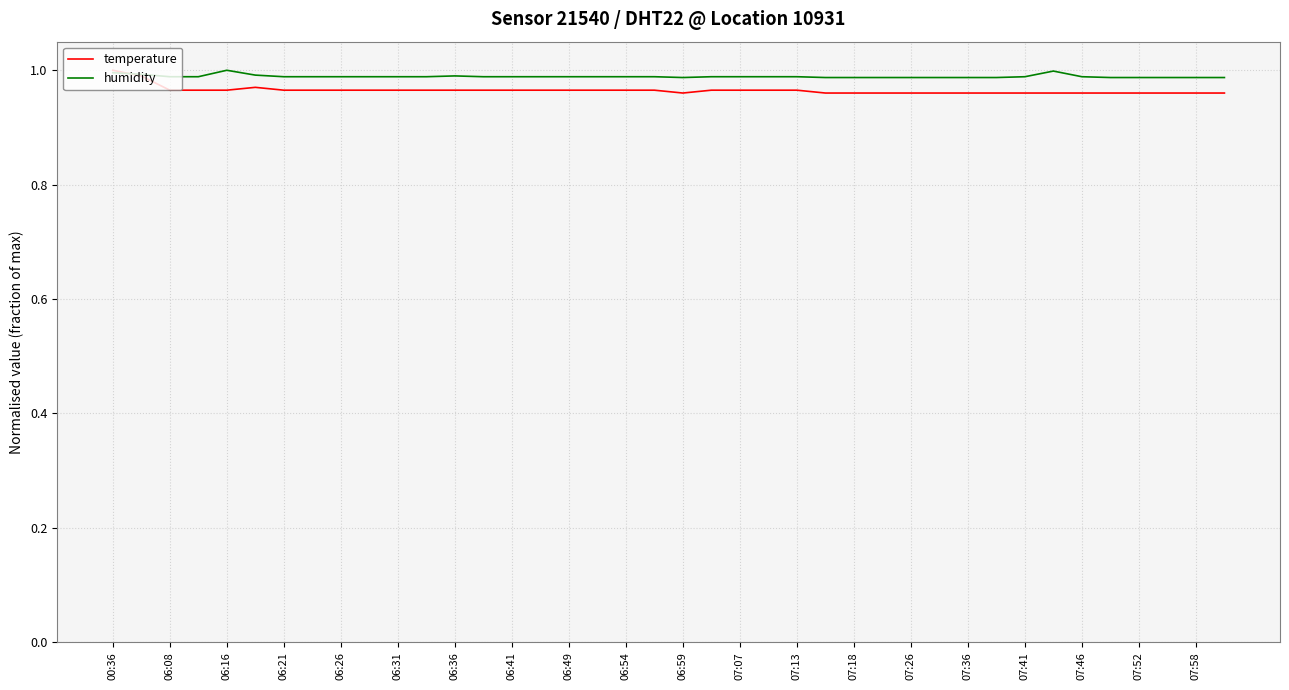

In humidity, how many points are higher than both neighbors (excluding endpoints)?

3